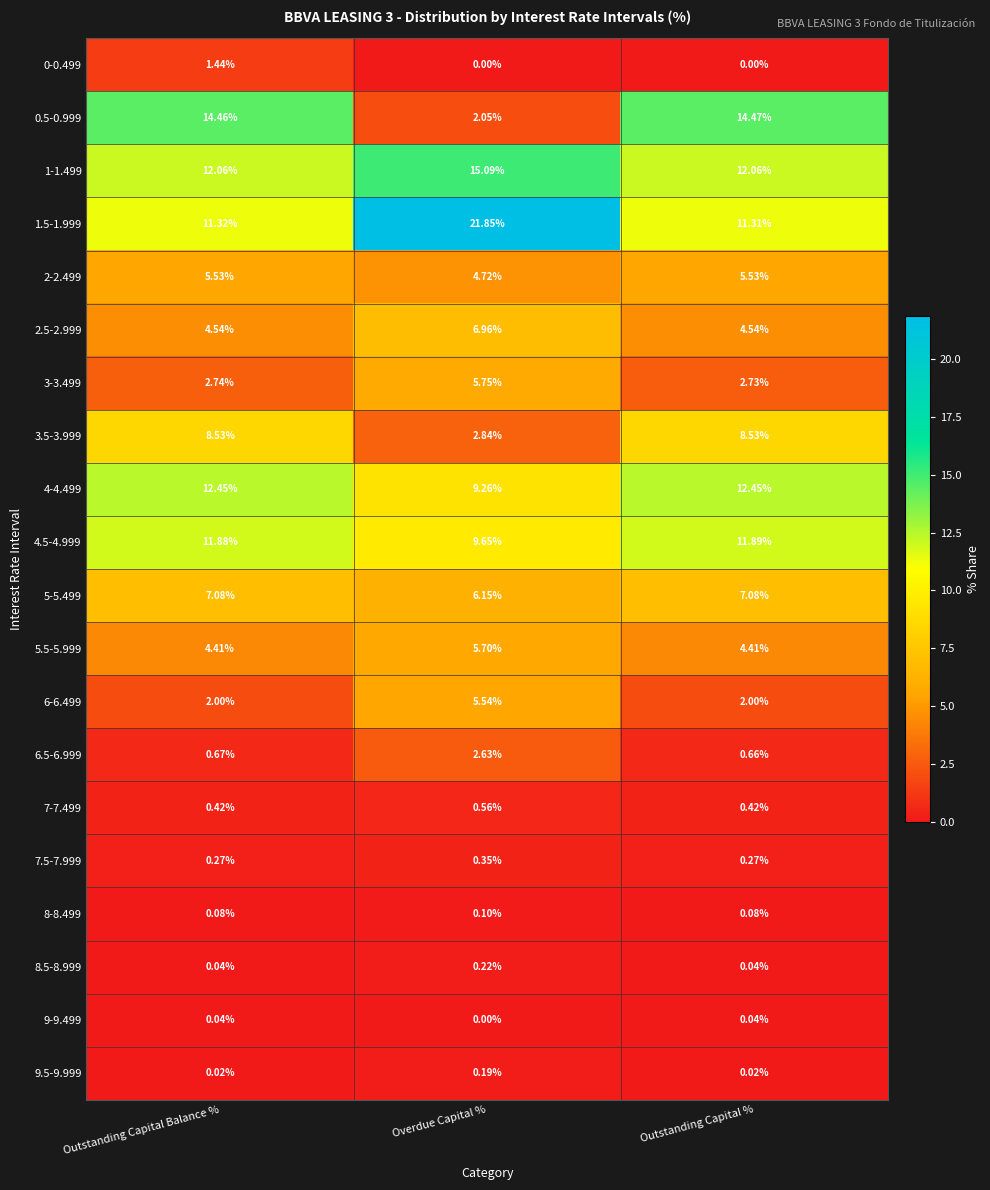

At which label does 5-5.499 first exceed 7?

Outstanding Capital Balance %